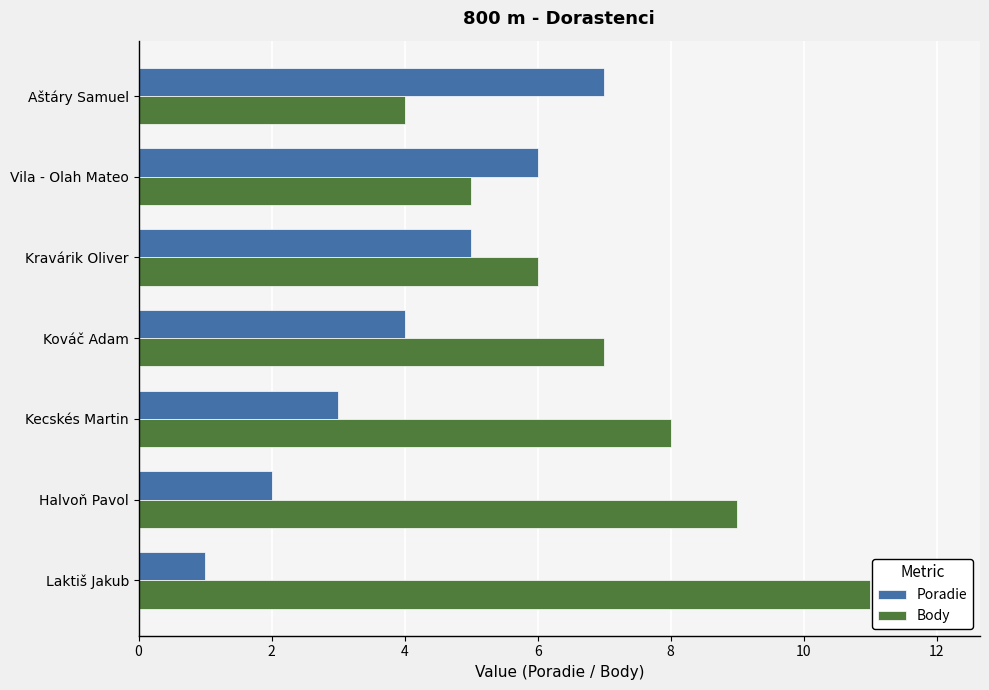

Which series has the largest total across all categories?

Body